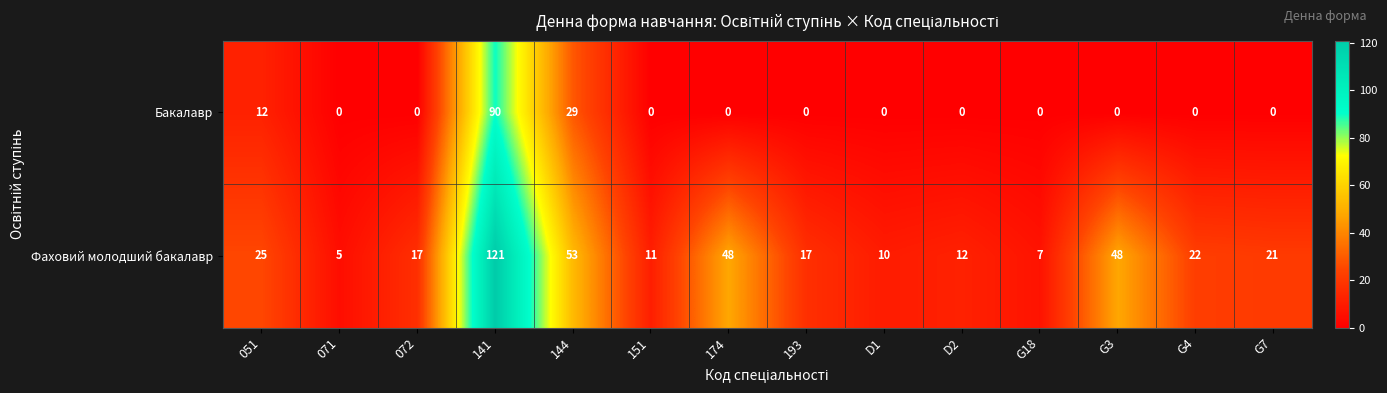

Which category has the highest value across all series?

141